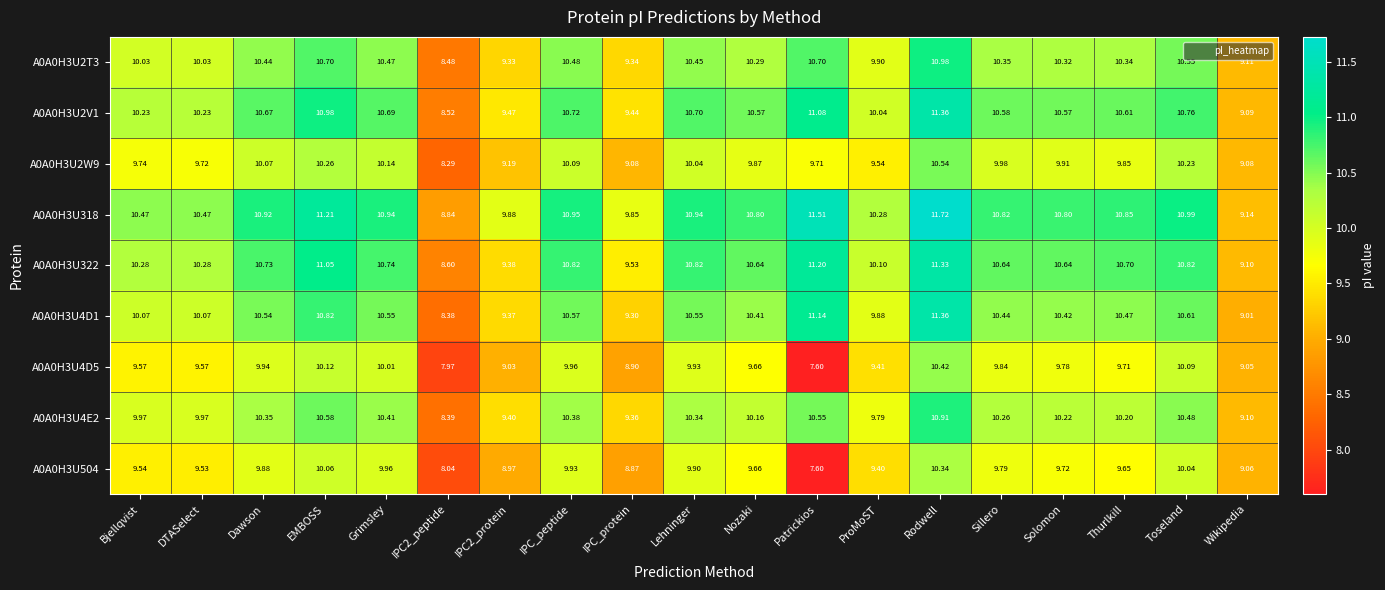

Where does the A0A0H3U504 series first go above 9?

Bjellqvist